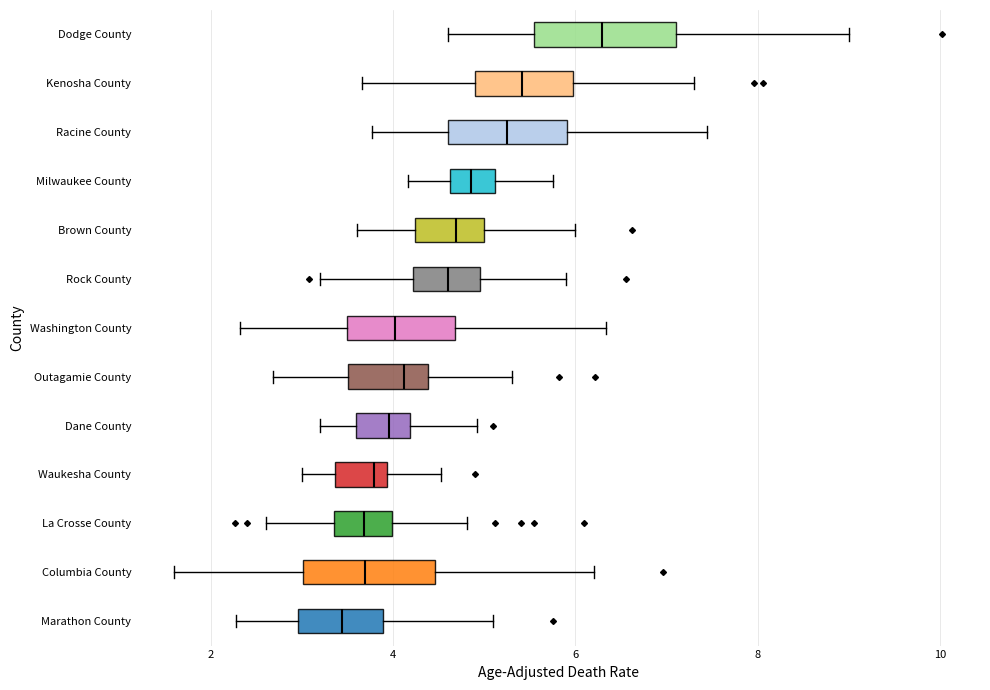

Where does the left whisker of the box for Brown County end on the x-axis? The values are not printed on the chart, so give them approximately, as read against the axis.

3.6